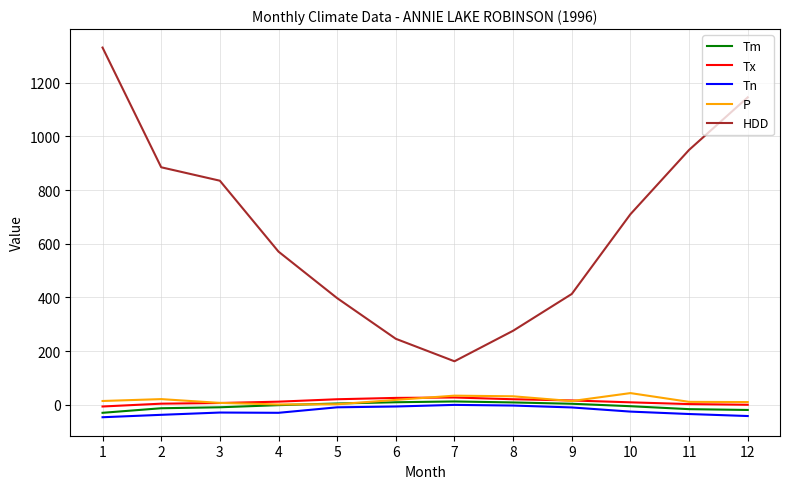

How many interior local valleys does the HDD series have?

1